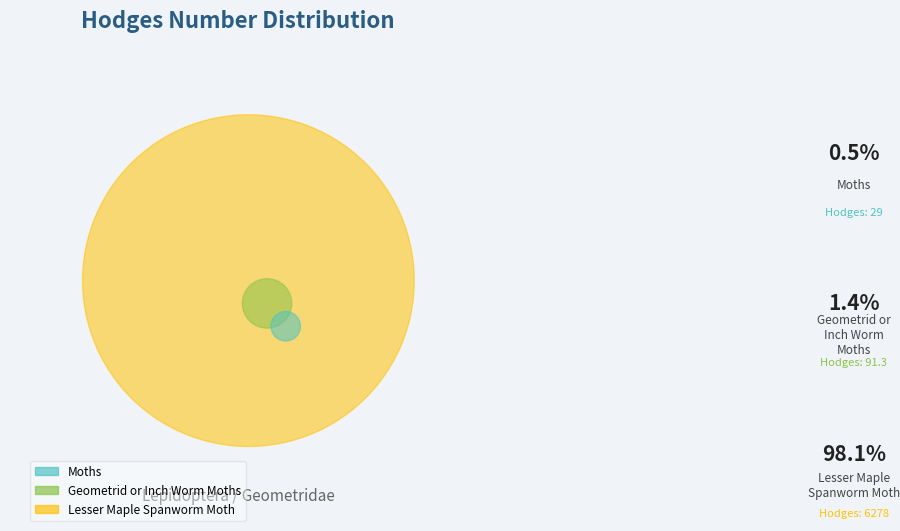

What is the smallest slice in the pie chart?

Moths